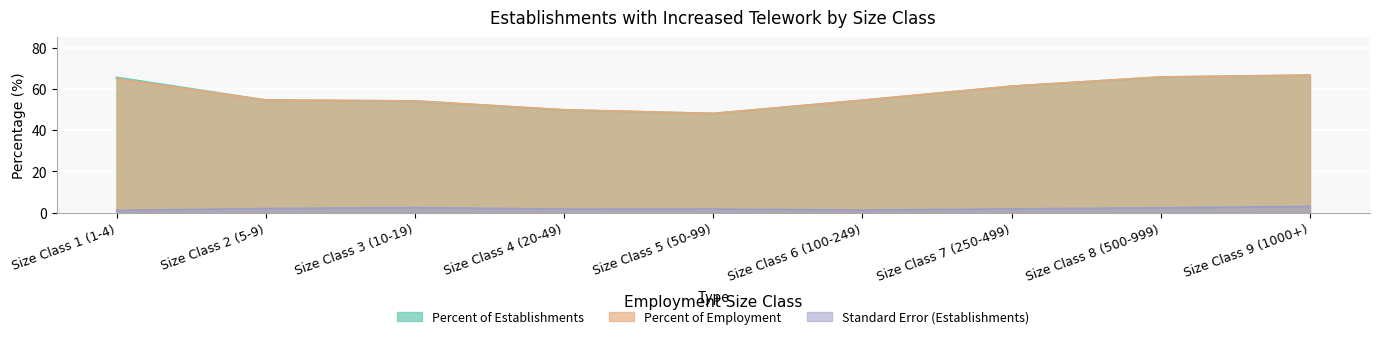

How many values in the Percent of Employment series are below 54?

2